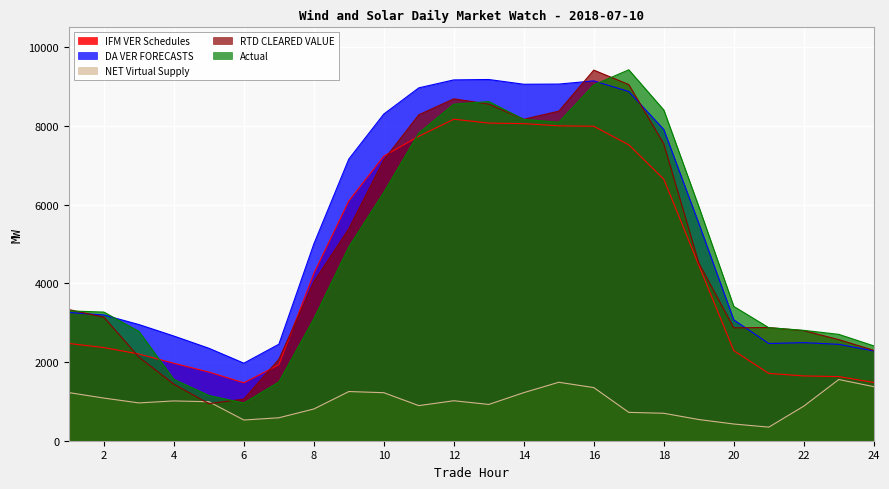

What is the value of the RTD CLEARED VALUE point at the 16th from the left?

9415.3